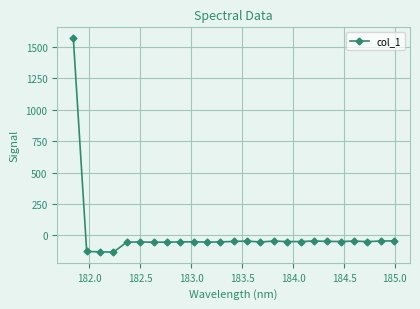

What is the value of the 4th point from the left?

-133.6